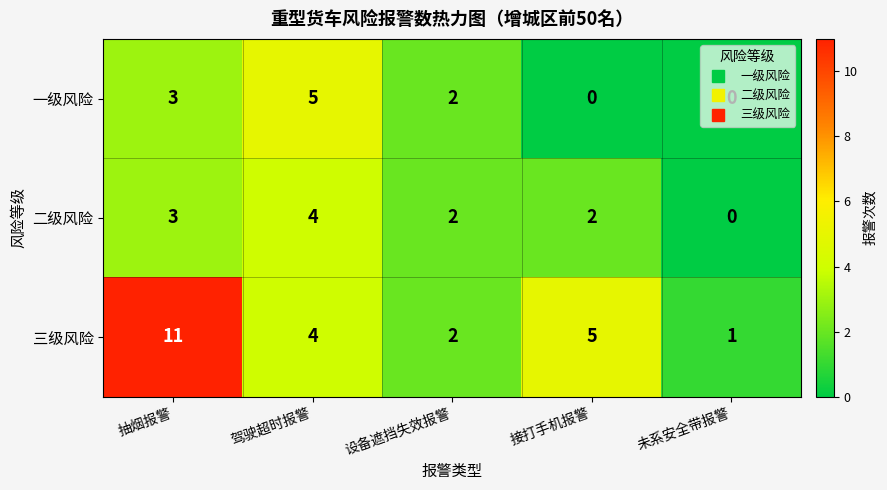

Where does the 三级风险 series first go above 4?

抽烟报警